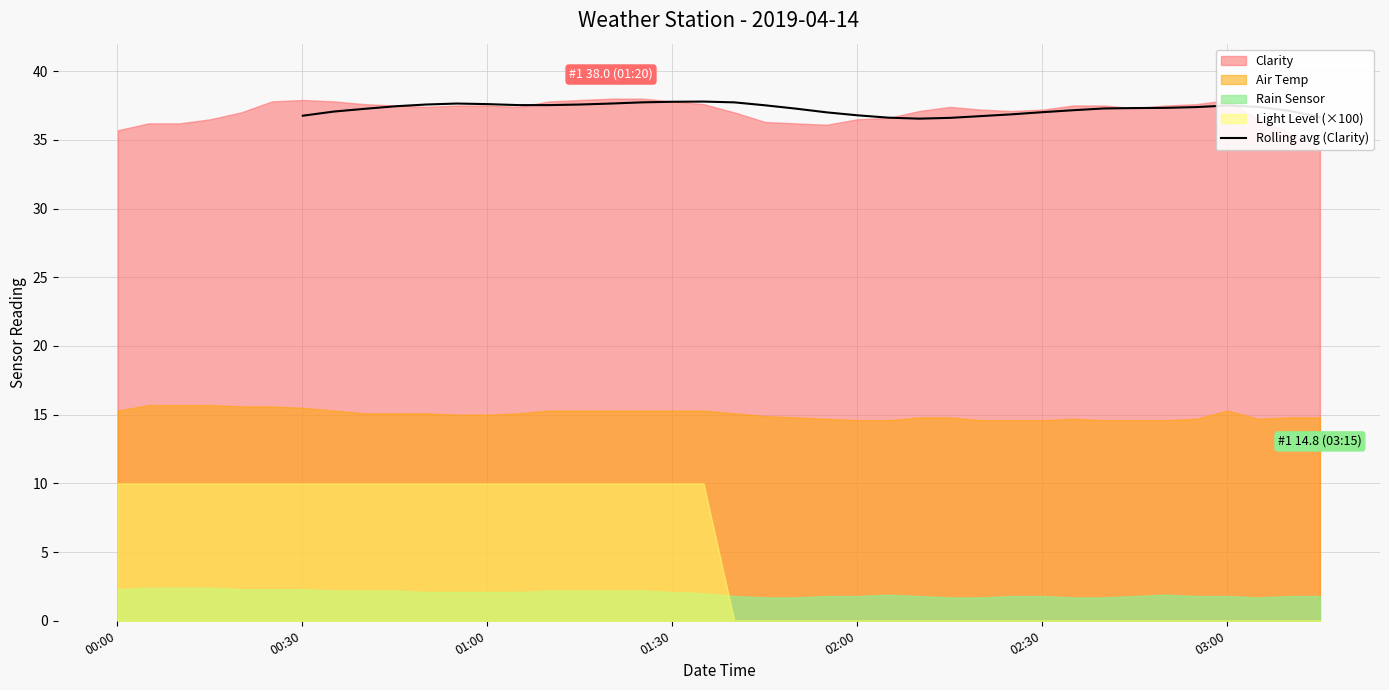

What is the highest value of the Rolling avg (Clarity) series?

37.8